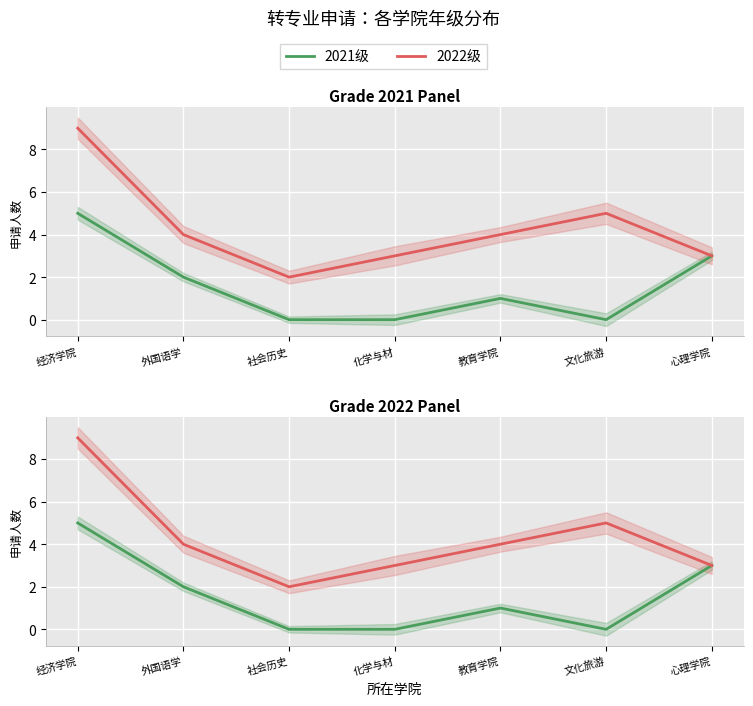

The value of 2021级 at 社会历史 is 0. True or false?

True